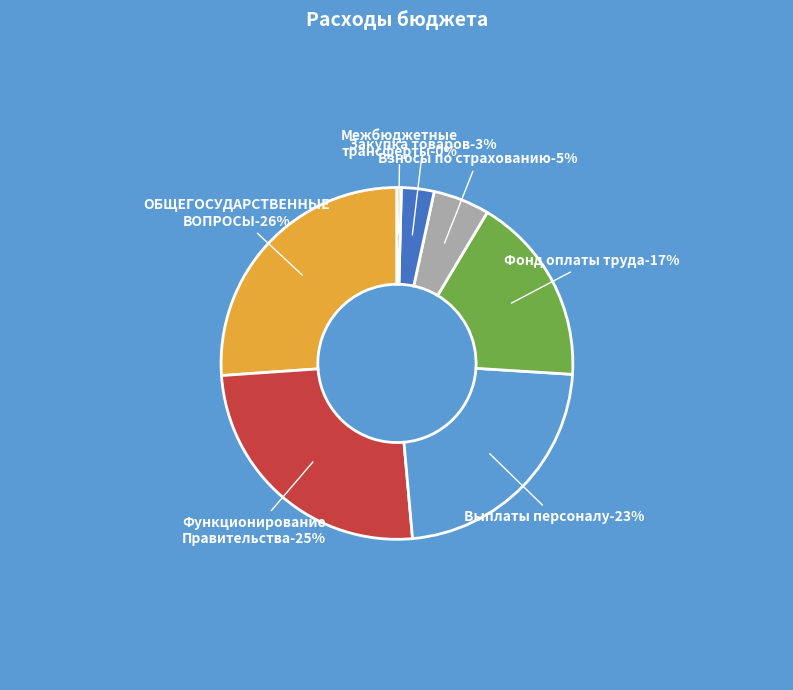

Combined, do Межбюджетные трансферты and Взносы по обязательному страхованию account for over 50%?

No